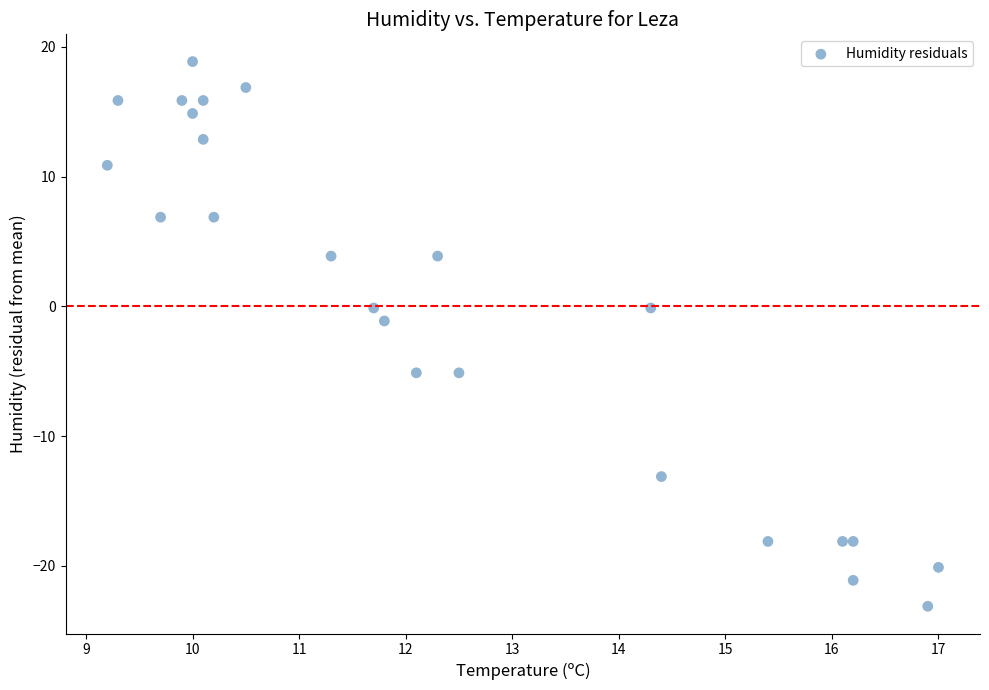

What Y value in the scatter plot is closest to -2?

-1.1